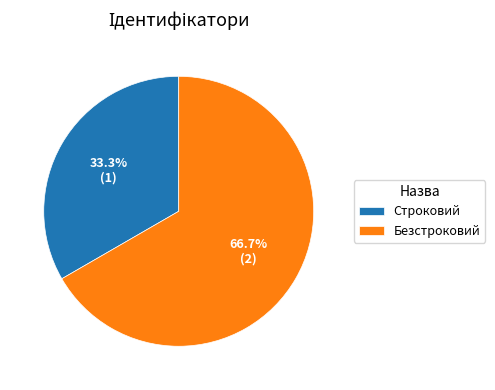

How many segments does this pie chart have?

2